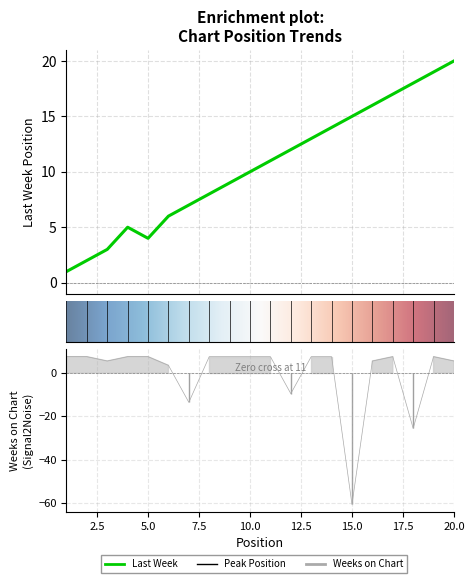

Is it true that Weeks on Chart equals 3.5 at 6?

True